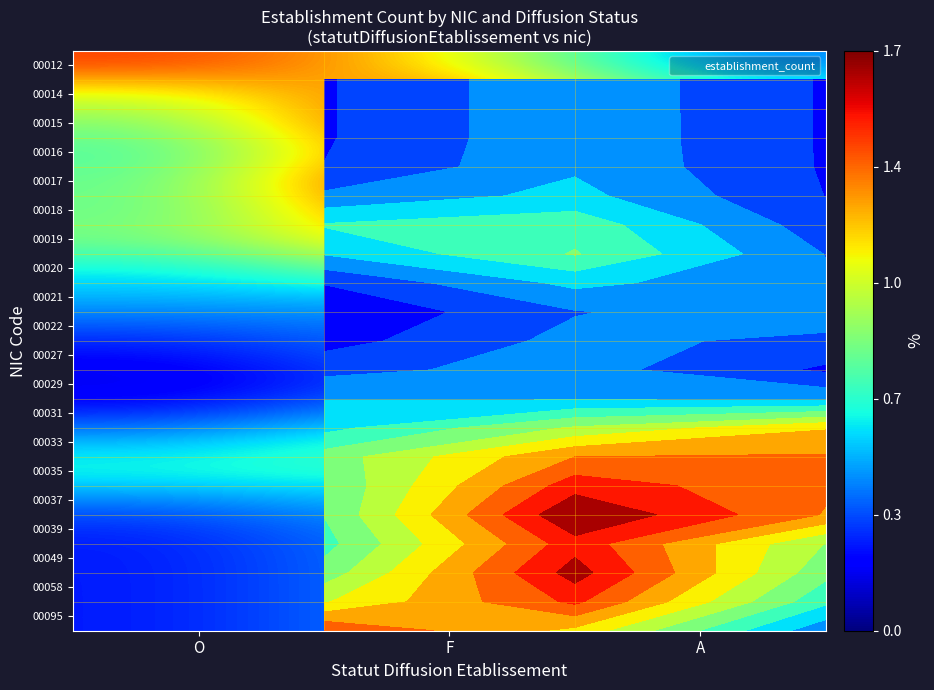

Rank the series at A from highest to lowest value.

00018, 00019, 00017, 00020, 00016, 00015, 00014, 00029, 00021, 00012, 00031, 00033, 00027, 00035, 00037, 00039, 00049, 00058, 00095, 00022